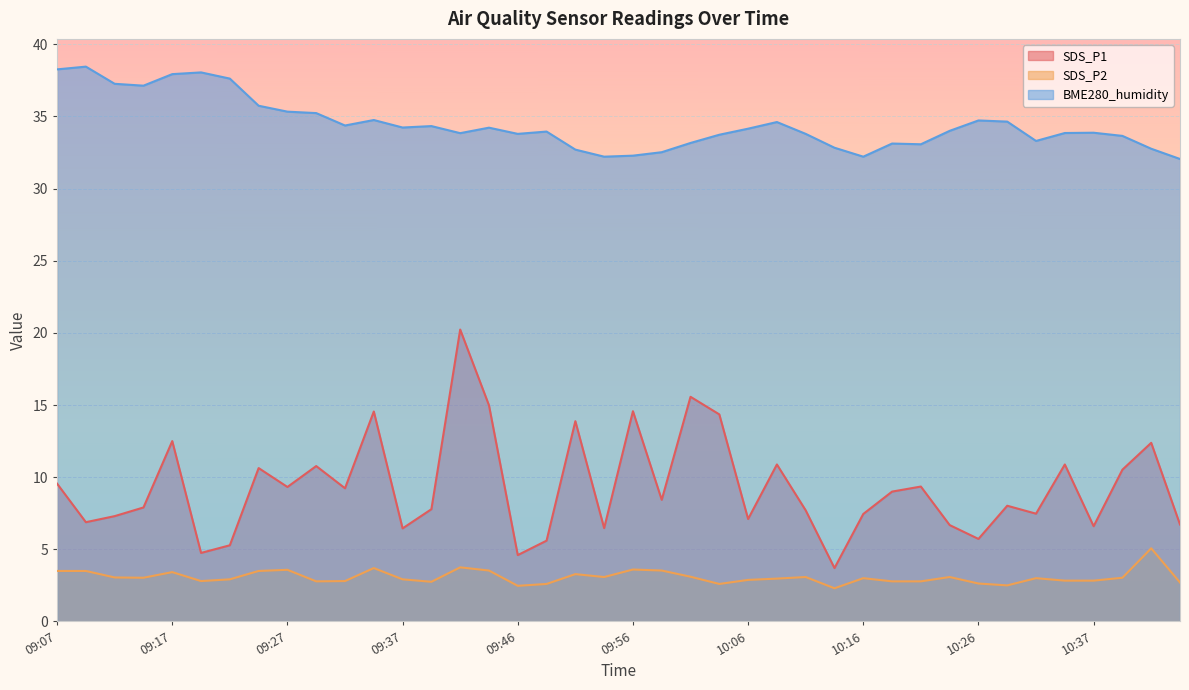

List the series in order of their overall mean, lowest first.

SDS_P2, SDS_P1, BME280_humidity